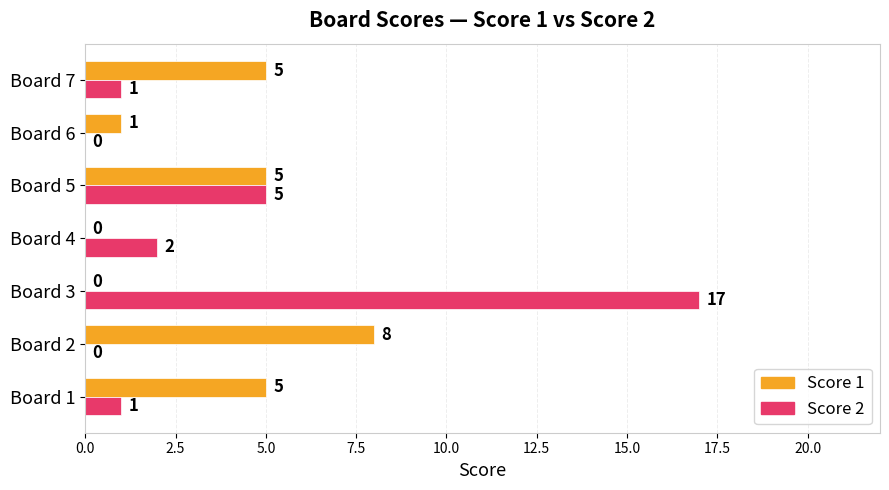

The Score 1 series shows 5 at Board 5. True or false?

True